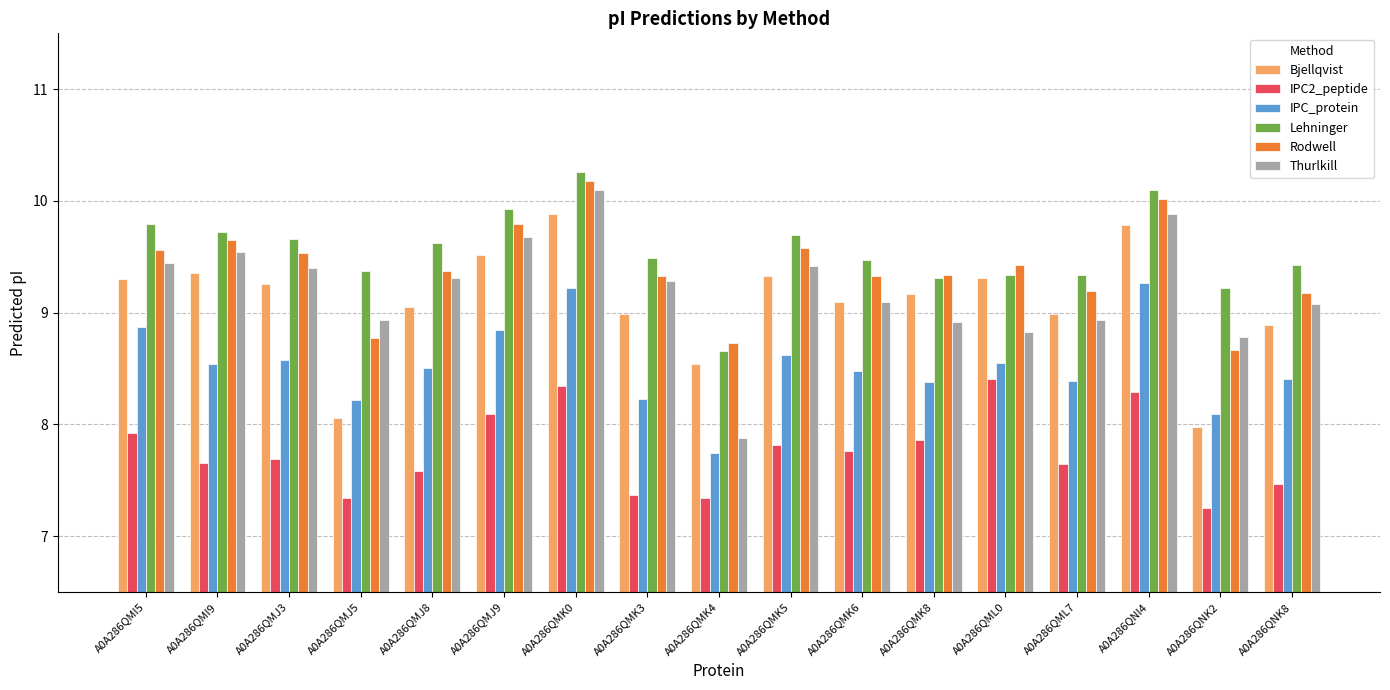

What value does the Rodwell series have at A0A286QNI4?

10.0